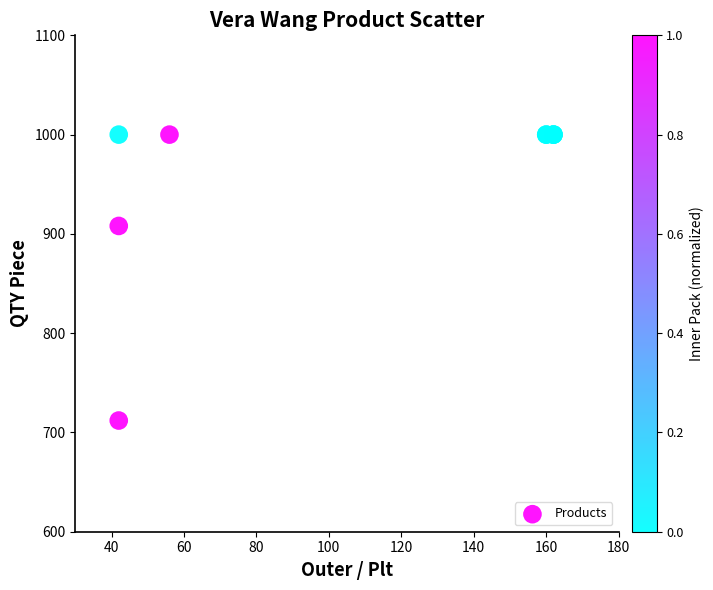

What Y value in the scatter plot is closest to 856?

908